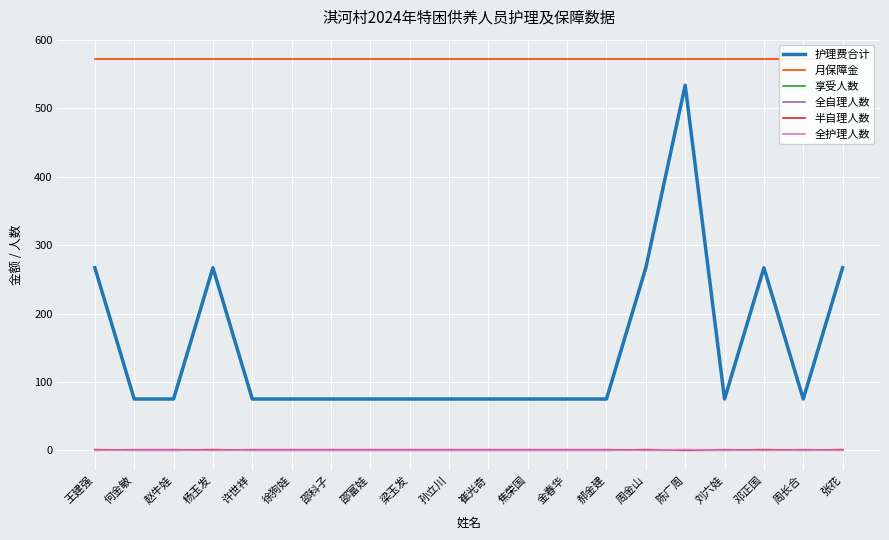

Reading left to right, list all the values displayed in this chart.

护理费合计: 王建强=267	何金敏=75	赵牛娃=75	杨玉发=267	许世祥=75	徐狗娃=75	邵科子=75	邵富娃=75	梁玉发=75	孙立川=75	崔光奇=75	焦荣国=75	金春华=75	郝金建=75	周金山=267	陈广周=534	刘六娃=75	邓正国=267	周长合=75	张花=267
月保障金: 王建强=572	何金敏=572	赵牛娃=572	杨玉发=572	许世祥=572	徐狗娃=572	邵科子=572	邵富娃=572	梁玉发=572	孙立川=572	崔光奇=572	焦荣国=572	金春华=572	郝金建=572	周金山=572	陈广周=572	刘六娃=572	邓正国=572	周长合=572	张花=572
享受人数: 王建强=1	何金敏=1	赵牛娃=1	杨玉发=1	许世祥=1	徐狗娃=1	邵科子=1	邵富娃=1	梁玉发=1	孙立川=1	崔光奇=1	焦荣国=1	金春华=1	郝金建=1	周金山=1	陈广周=1	刘六娃=1	邓正国=1	周长合=1	张花=1
全自理人数: 王建强=0	何金敏=1	赵牛娃=1	杨玉发=0	许世祥=1	徐狗娃=1	邵科子=1	邵富娃=1	梁玉发=1	孙立川=1	崔光奇=1	焦荣国=1	金春华=1	郝金建=1	周金山=0	陈广周=0	刘六娃=1	邓正国=0	周长合=1	张花=0
半自理人数: 王建强=1	何金敏=0	赵牛娃=0	杨玉发=1	许世祥=0	徐狗娃=0	邵科子=0	邵富娃=0	梁玉发=0	孙立川=0	崔光奇=0	焦荣国=0	金春华=0	郝金建=0	周金山=1	陈广周=0	刘六娃=0	邓正国=1	周长合=0	张花=1
全护理人数: 王建强=0	何金敏=0	赵牛娃=0	杨玉发=0	许世祥=0	徐狗娃=0	邵科子=0	邵富娃=0	梁玉发=0	孙立川=0	崔光奇=0	焦荣国=0	金春华=0	郝金建=0	周金山=0	陈广周=1	刘六娃=0	邓正国=0	周长合=0	张花=0